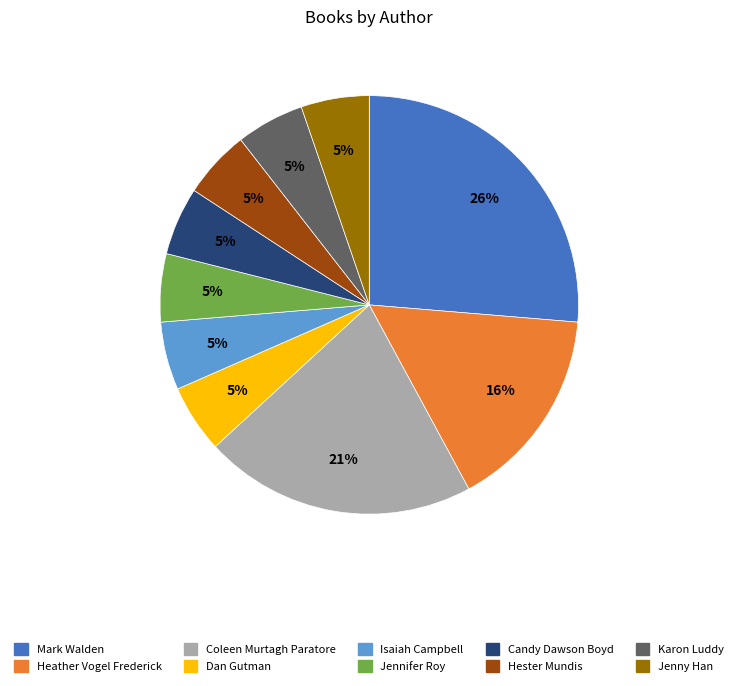

What is the largest slice in the pie chart?

Mark Walden